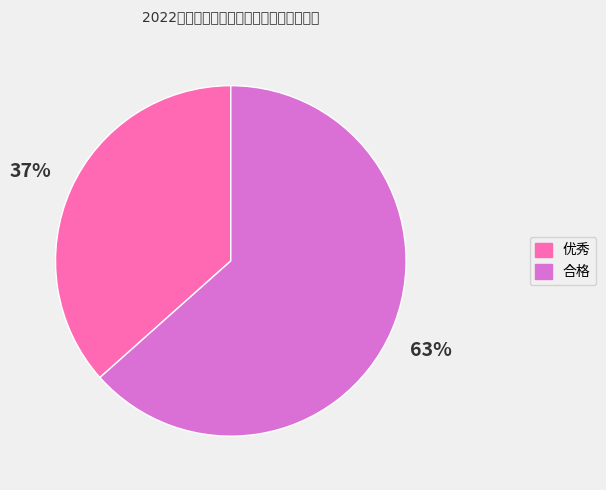

Is the sum of 优秀 and 合格 greater than half?

Yes